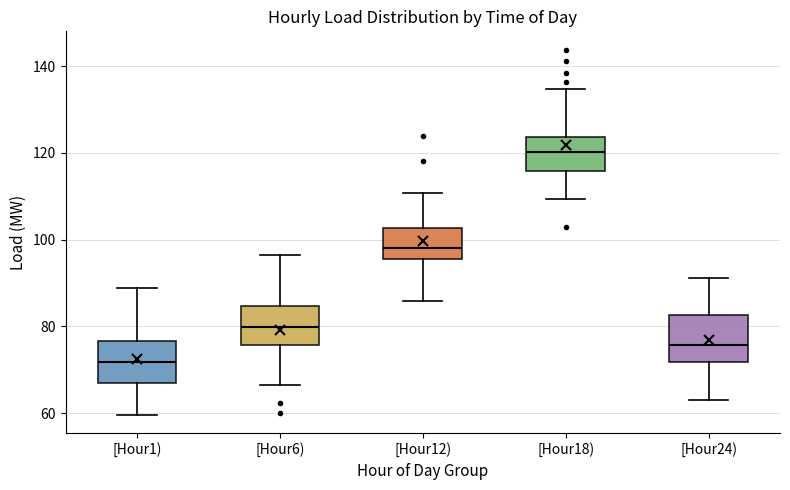

Where does the median line of the box for [Hour12) sit on the y-axis? The values are not printed on the chart, so give them approximately, as read against the axis.

98